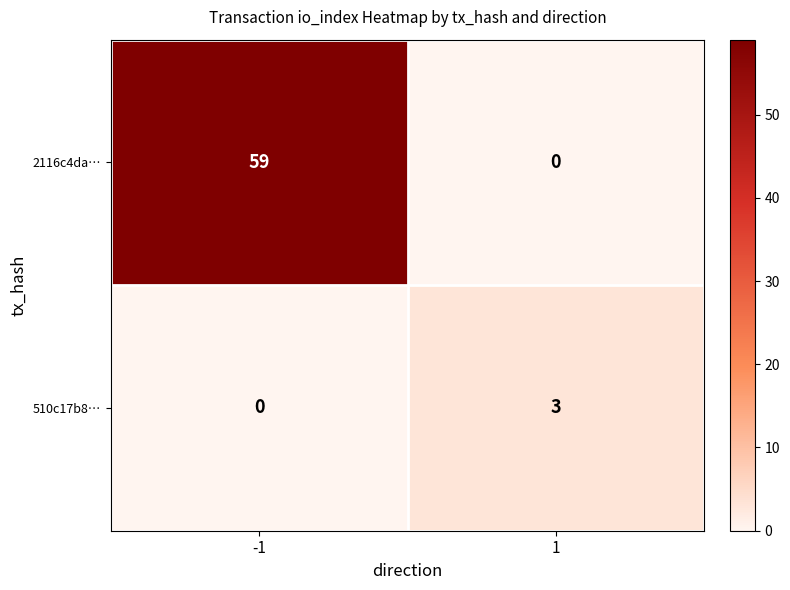

What is the maximum value for 2116c4da…?

59